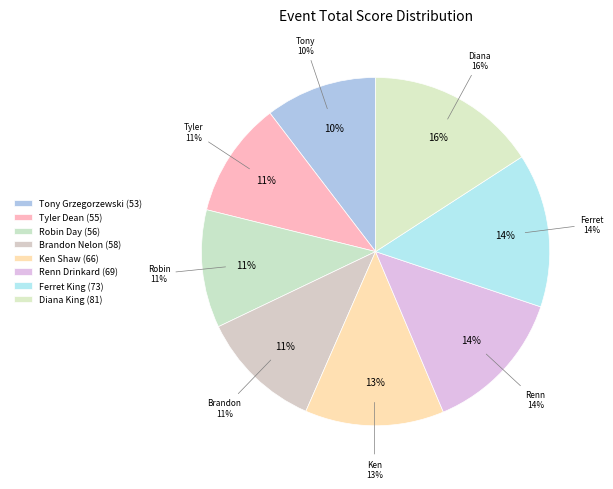

How many segments does this pie chart have?

8